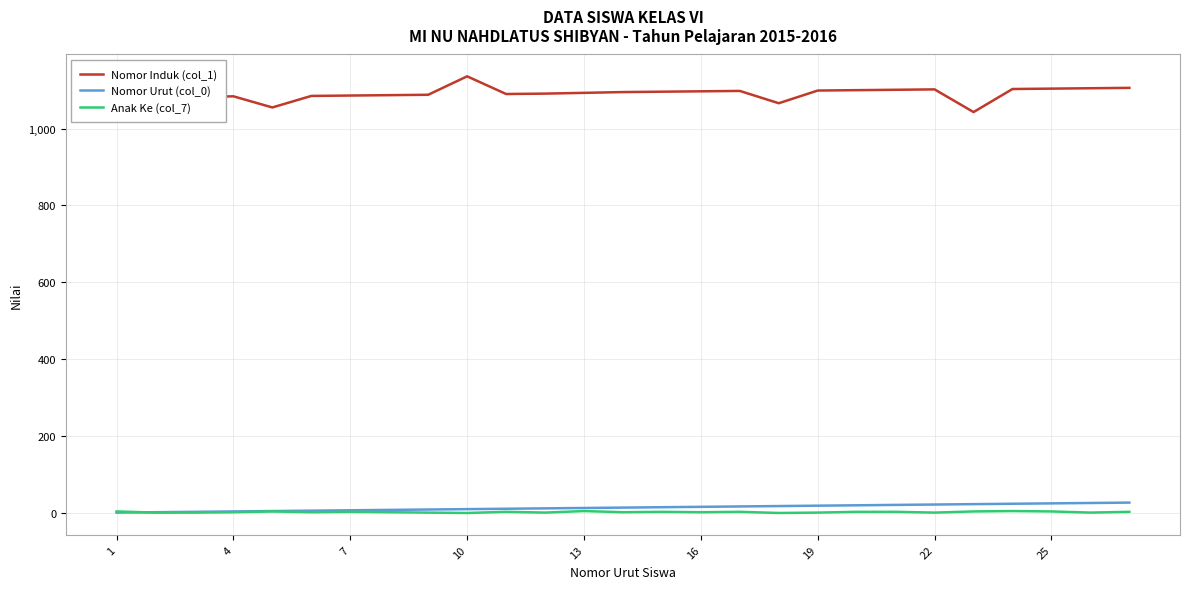

Which series ends up on top after the final intersection of Nomor Urut (col_0) and Anak Ke (col_7)?

Nomor Urut (col_0)